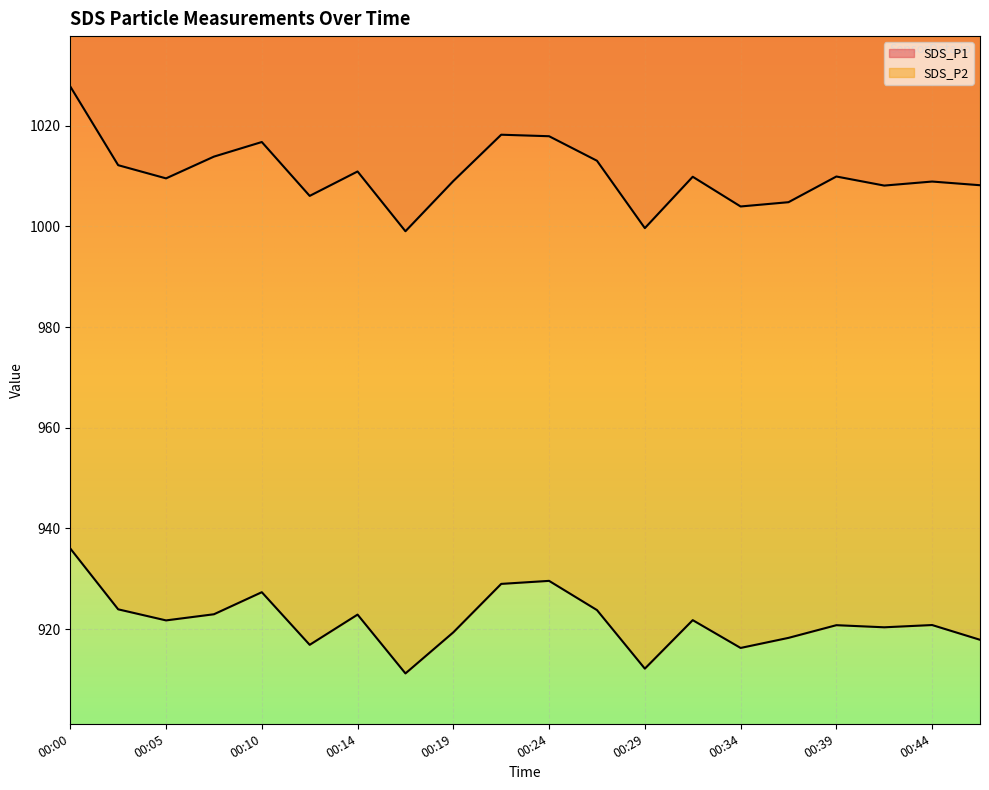

List the labels in order of SDS_P2 value, smallest first.

00:17, 00:29, 00:34, 00:12, 00:46, 00:36, 00:19, 00:41, 00:39, 00:44, 00:05, 00:32, 00:14, 00:07, 00:27, 00:02, 00:10, 00:22, 00:24, 00:00